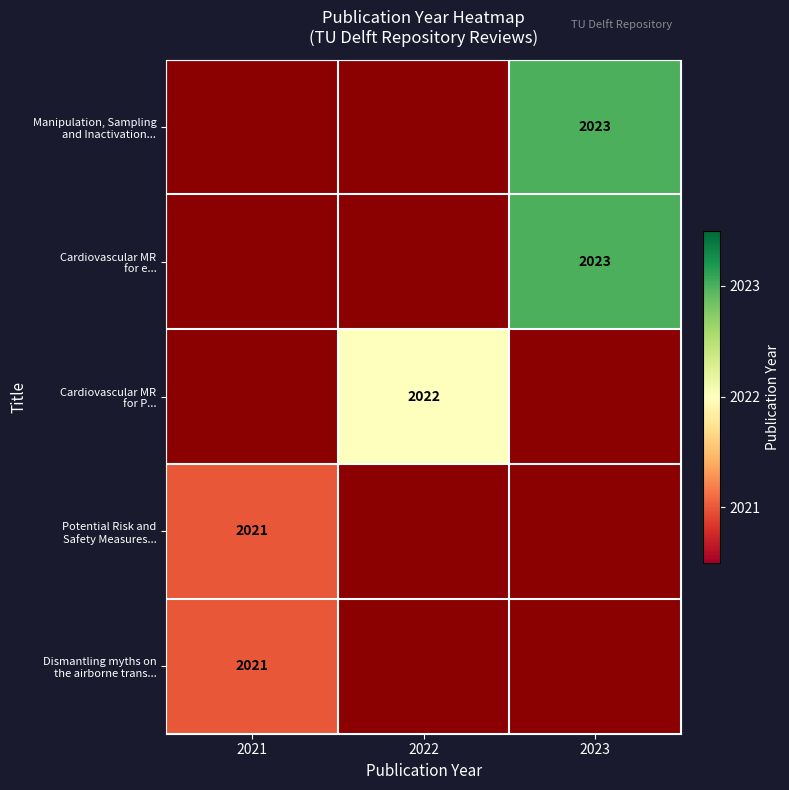

How many series are shown in this chart?

5